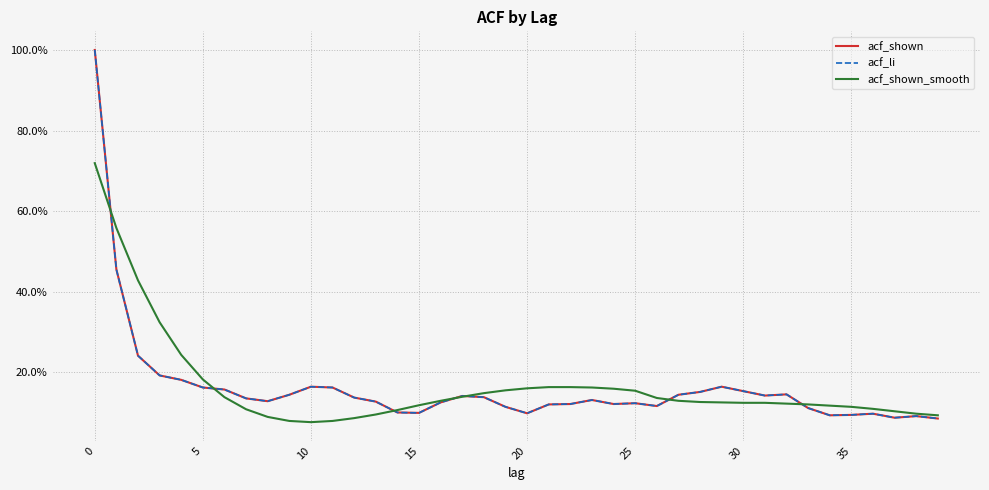

How many interior local peaks does the acf_li series have?

8